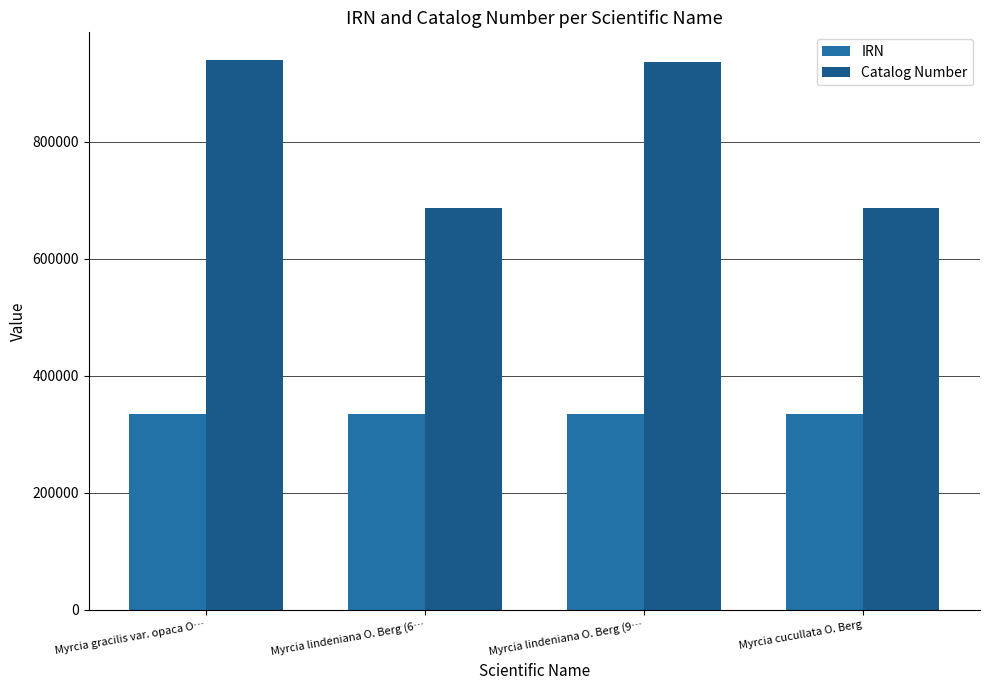

Reading left to right, transcribe all the data shown in this chart.

IRN: Myrcia gracilis var. opaca O…=334427	Myrcia lindeniana O. Berg (6…=334446	Myrcia lindeniana O. Berg (9…=334447	Myrcia cucullata O. Berg=334402
Catalog Number: Myrcia gracilis var. opaca O…=940325	Myrcia lindeniana O. Berg (6…=686559	Myrcia lindeniana O. Berg (9…=936705	Myrcia cucullata O. Berg=686825